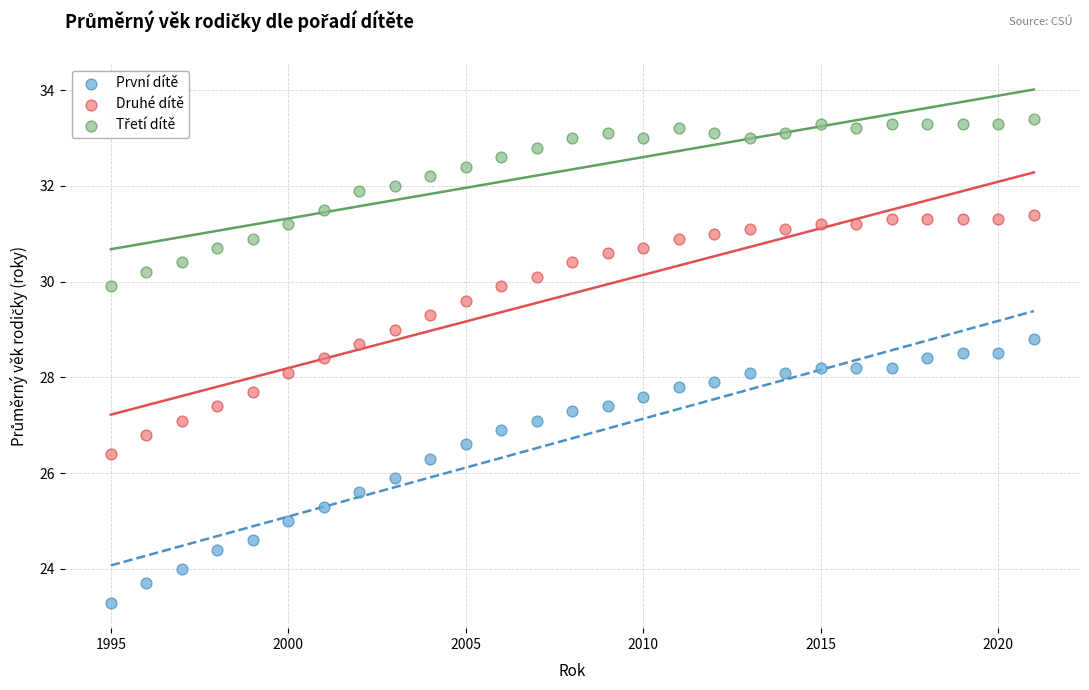

What is the X range (max minus min) for the scatter plot?

26.0